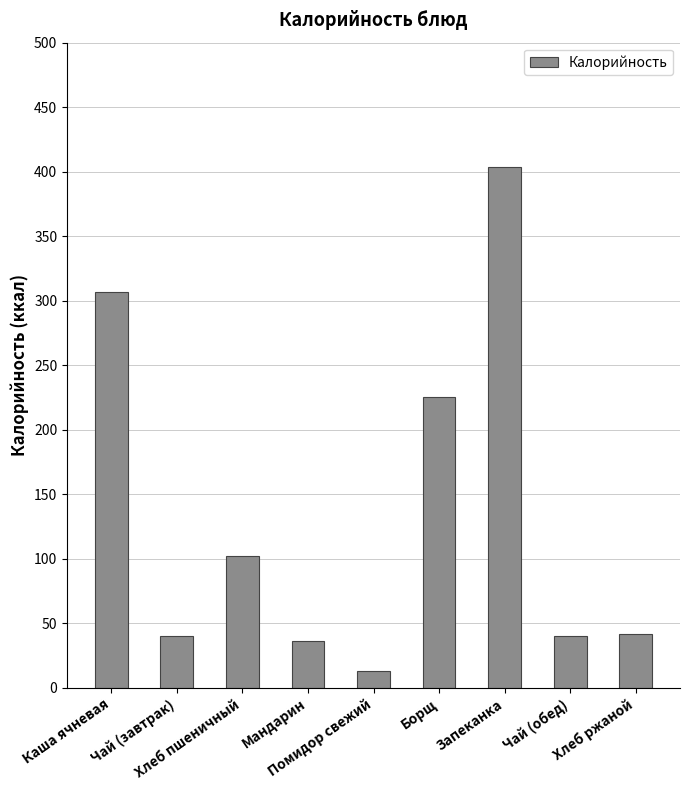

What is the average value?

134